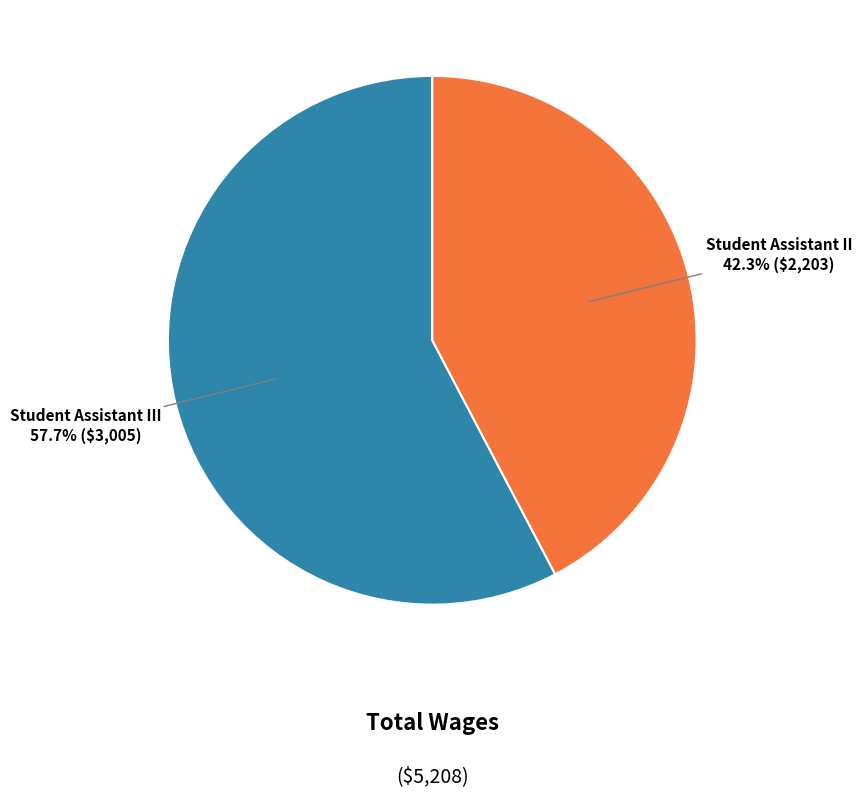

To the nearest percent, what is the average slice percentage?

50%